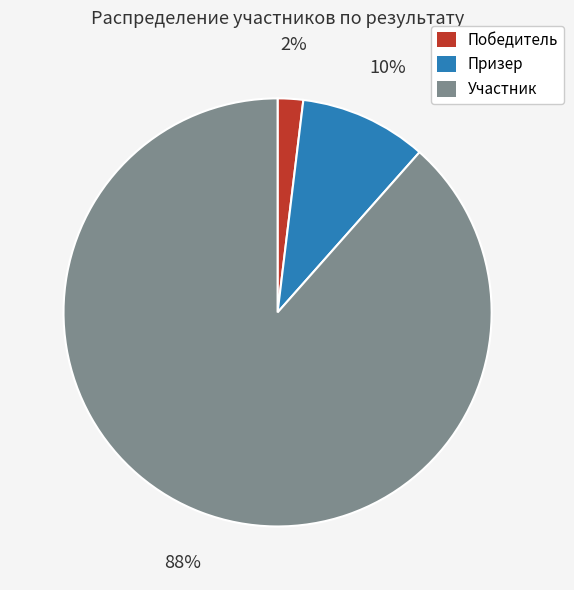

True or false: Победитель accounts for 15% of the total.

False